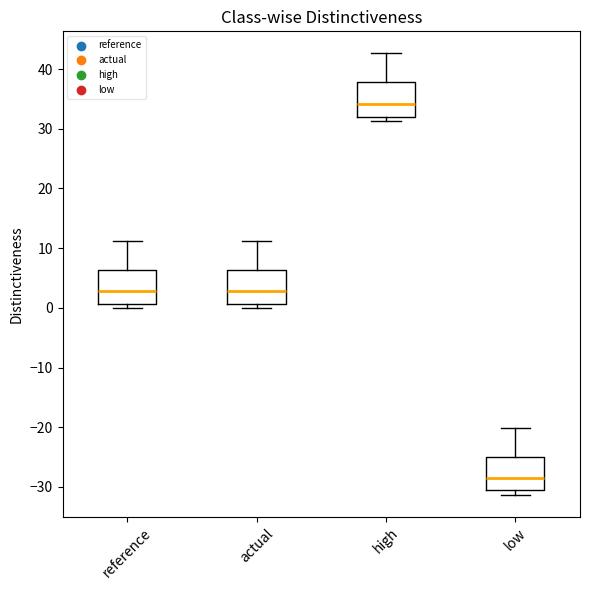

Reading left to right, read every box against the y-axis: the position of its median line, the range the box covers, and the ends of its whiskers. The values are not printed on the chart, so give them approximately, as read against the axis.

reference: median 3, box 1 to 6, whiskers 0 to 11
actual: median 3, box 1 to 6, whiskers 0 to 11
high: median 34, box 32 to 38, whiskers 31 to 43
low: median -28, box -31 to -25, whiskers -31 (just below the box's lower edge) to -20